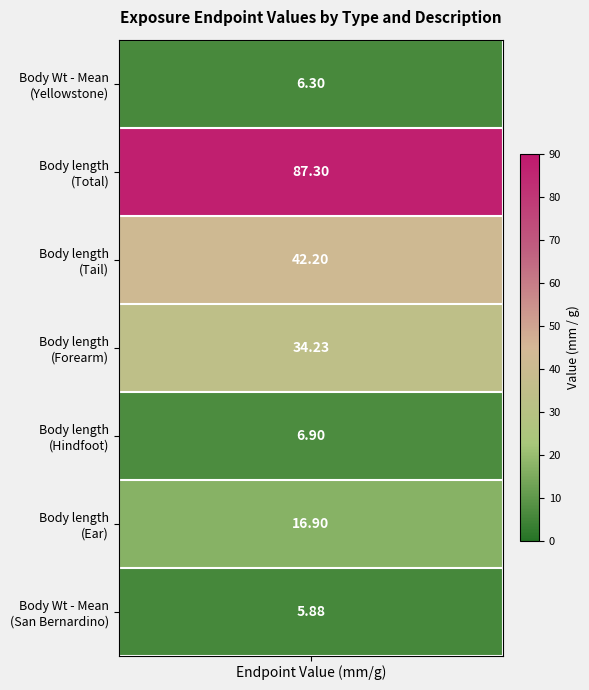

What is the sum of all values?

199.7